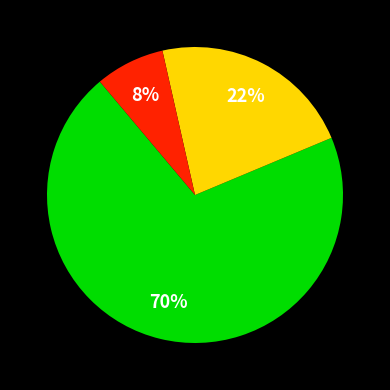

Is there a majority slice in this chart?

Yes